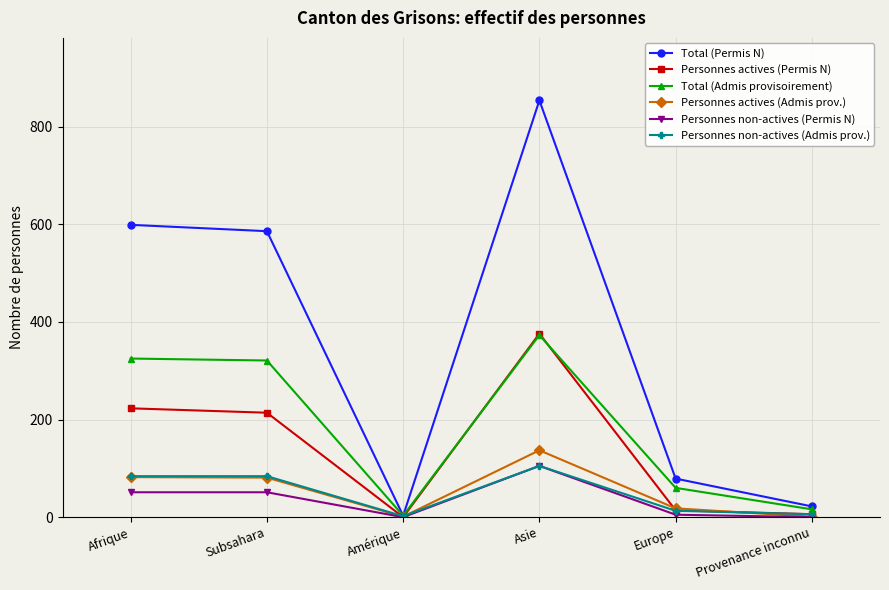

Between which two adjacent categories do Personnes actives (Permis N) and Personnes non-actives (Admis prov.) first intersect?

Subsahara and Amérique